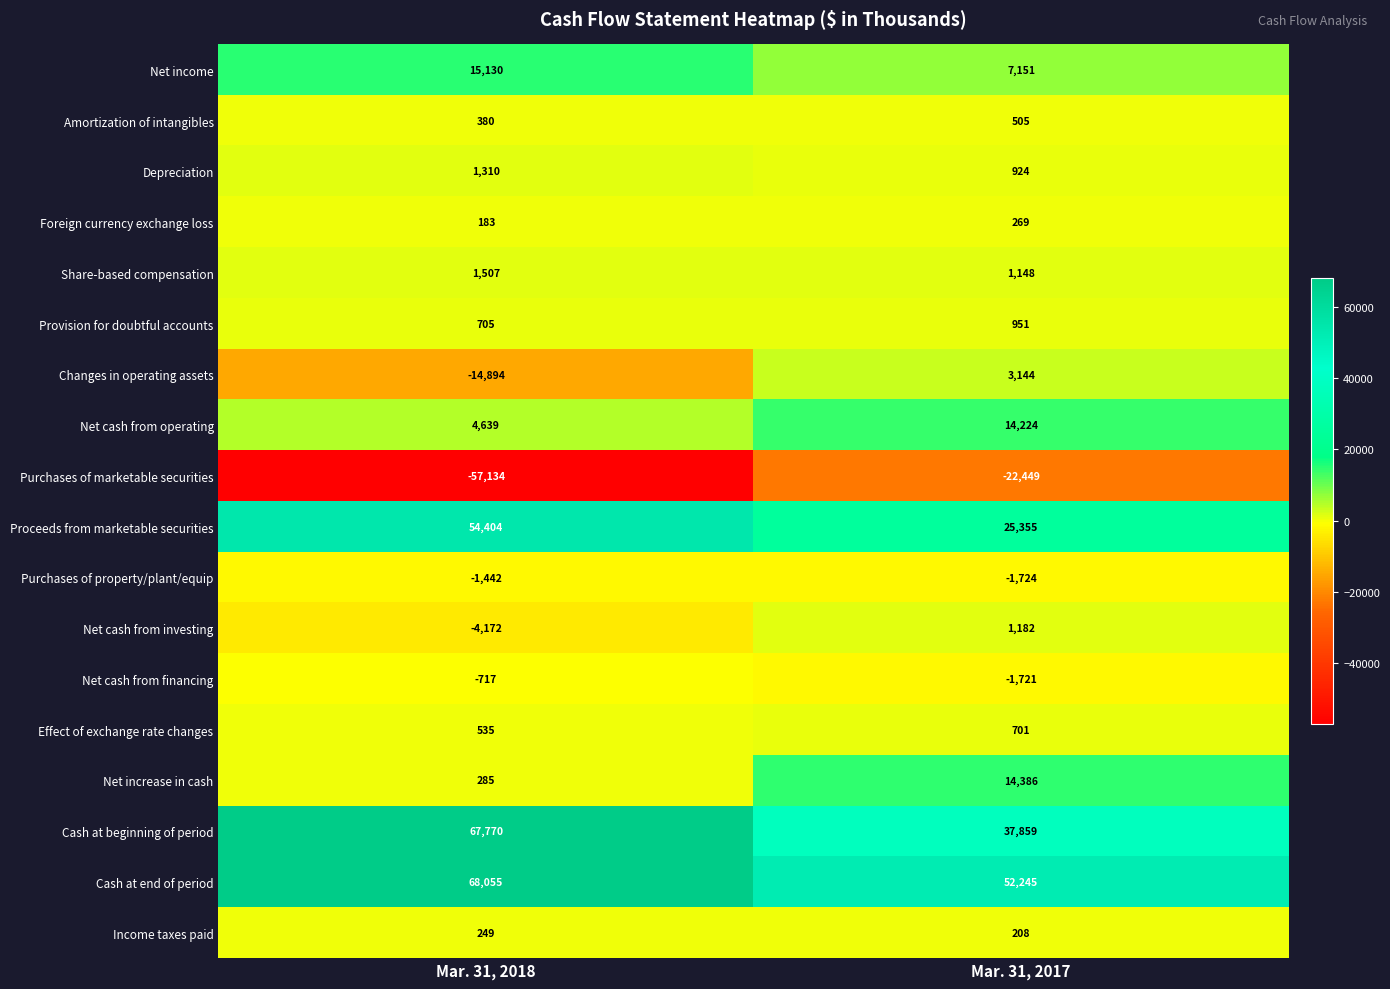

Where is Provision for doubtful accounts nearest to the value 828?

Mar. 31, 2018